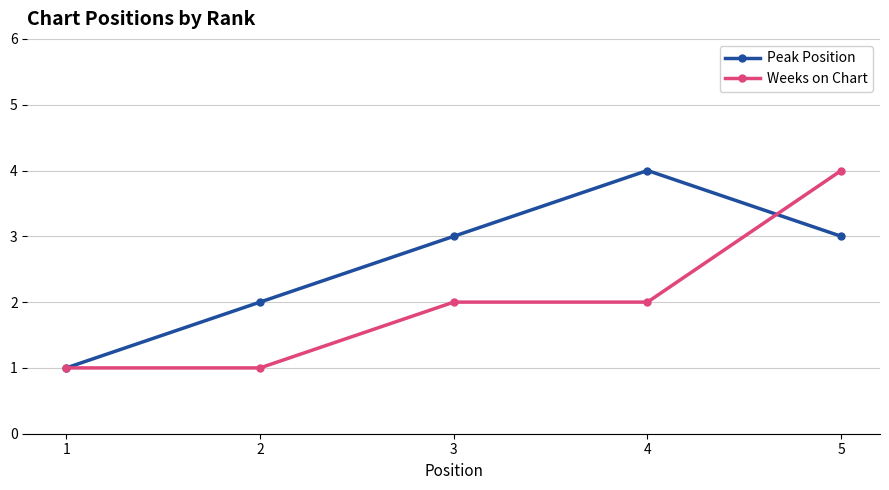

True or false: Peak Position has a value of 2 at 3.

False